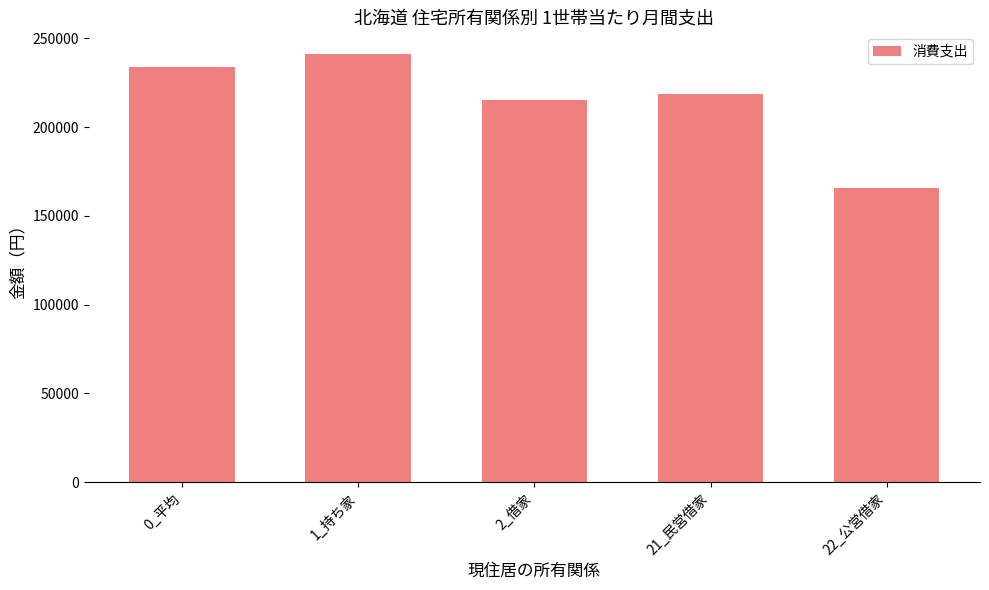

Does the chart contain any negative values?

No